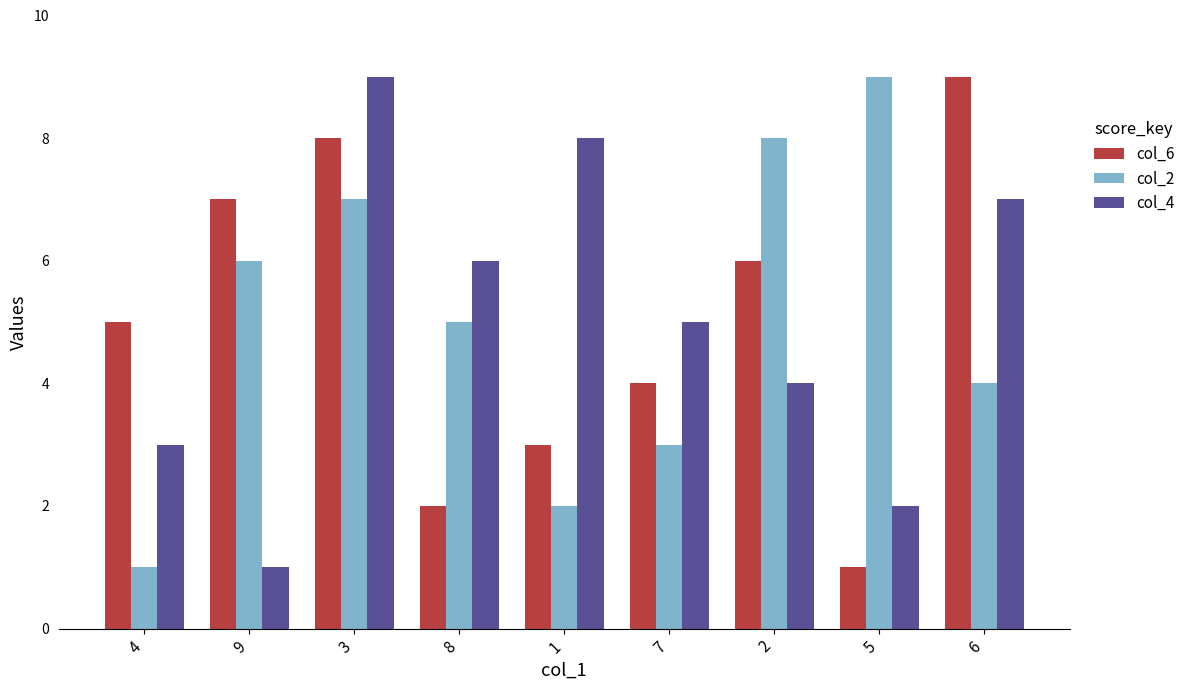

Rank the categories by col_6 value from highest to lowest.

6, 3, 9, 2, 4, 7, 1, 8, 5